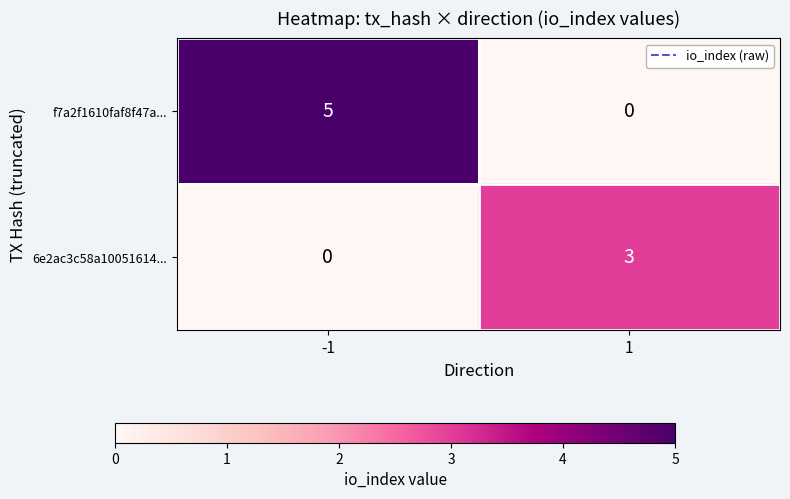

What is the greatest value displayed?

5